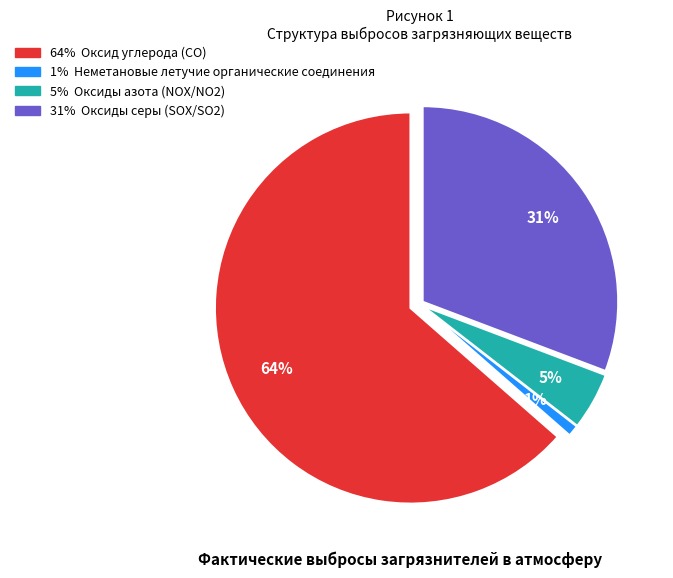

Approximately how many times larger is the value at Оксиды азота (NOX/NO2) compared to Оксиды серы (SOX/SO2)?

0.2